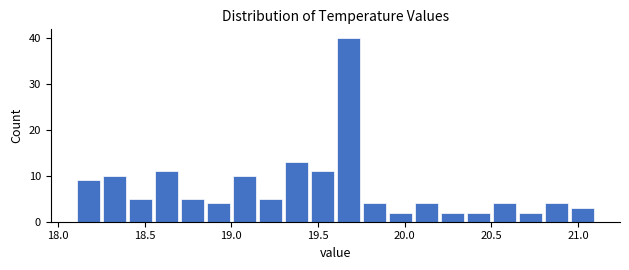

Read against the x-axis, roughly where is the centre of the tallest bar?

19.70